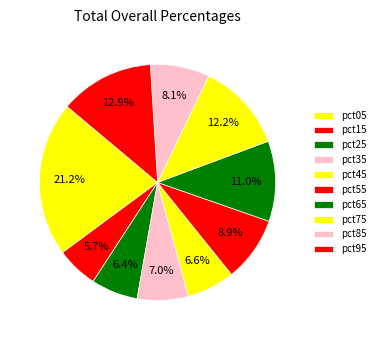

To the nearest percent, what is the difference between the largest and smallest slice percentages?

16%